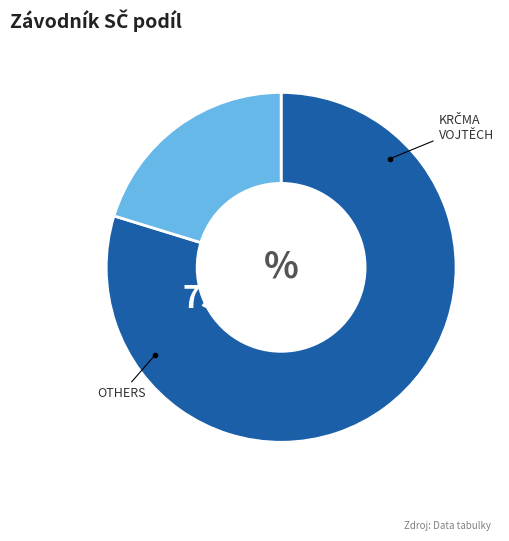

Is there any slice that represents more than half of the pie?

Yes